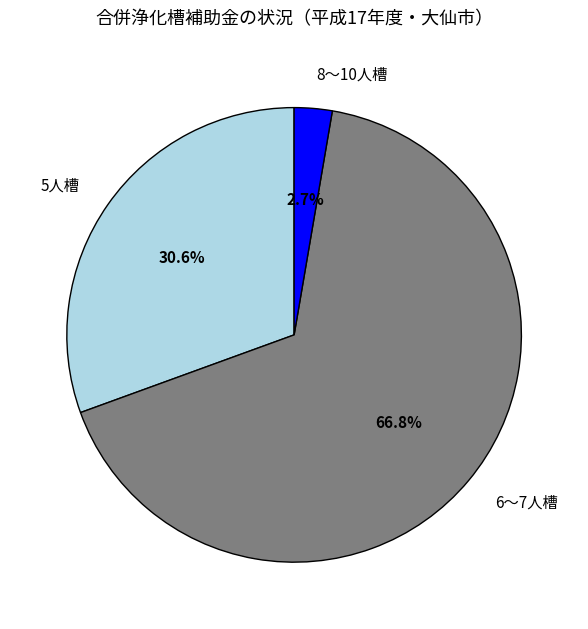

To the nearest percent, what is the combined percentage of 8～10人槽 and 5人槽?

33%